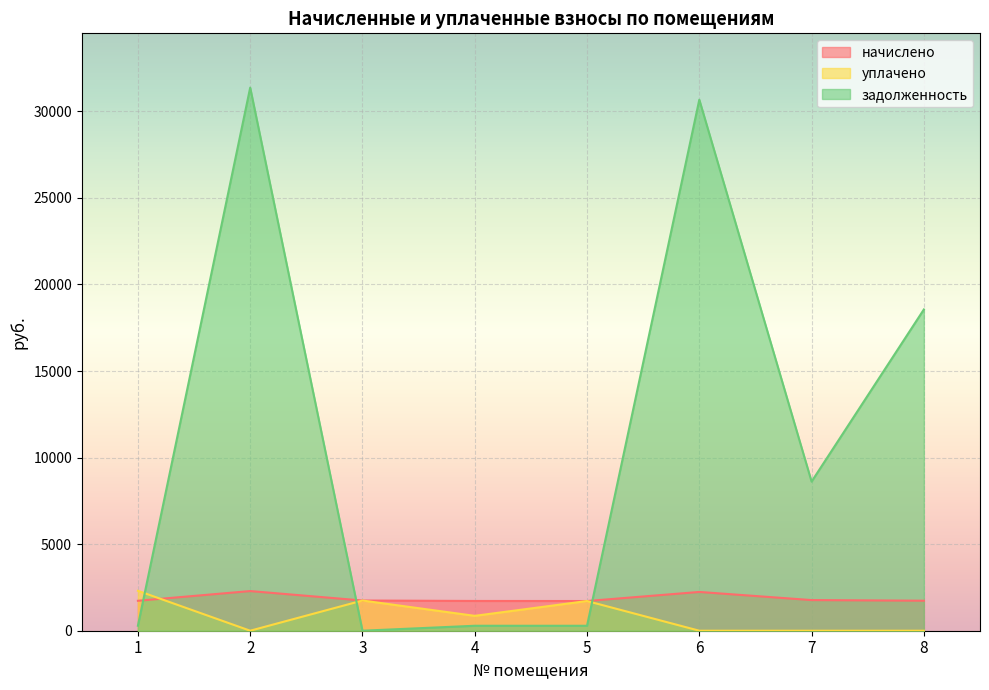

Read the задолженность value at 8.

18556.5